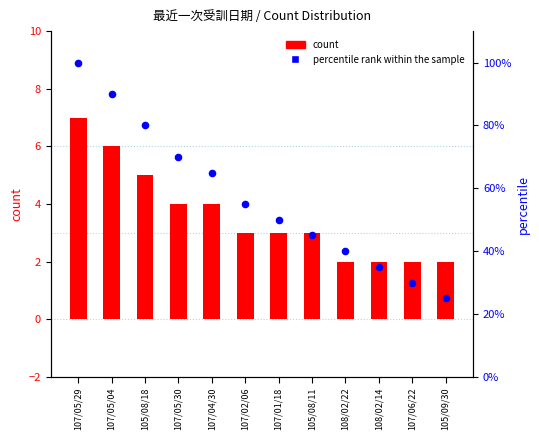

Which series contains the highest Y value?

percentile rank within the sample